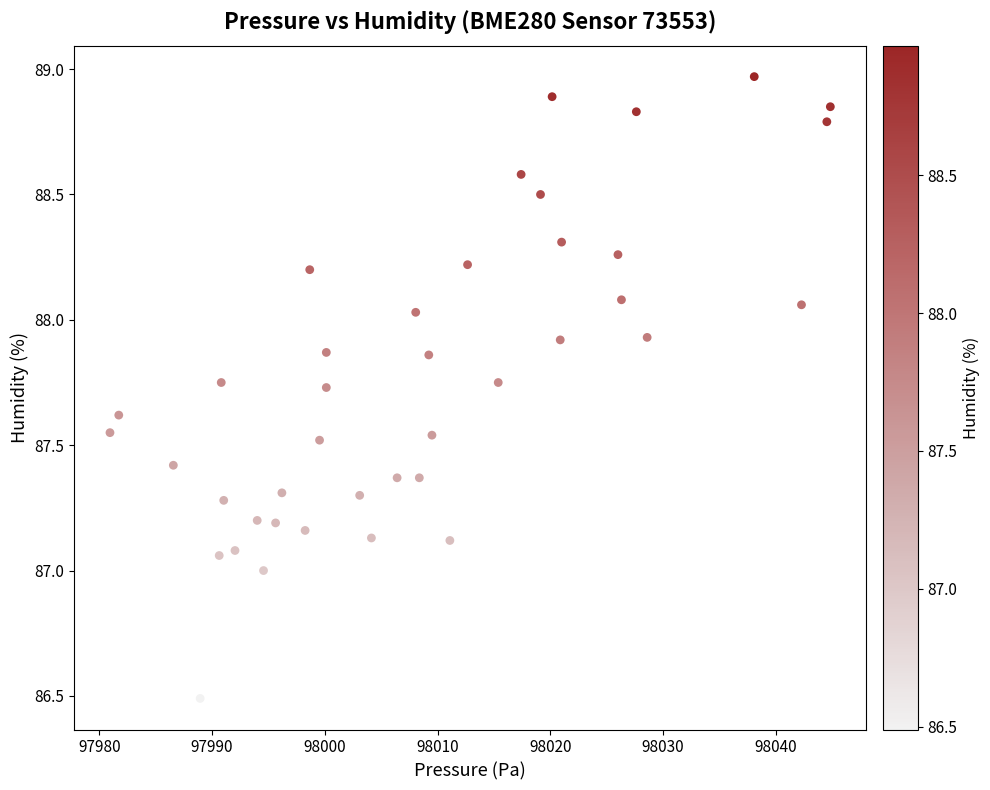

What is the range of X values (max minus min)?

63.9